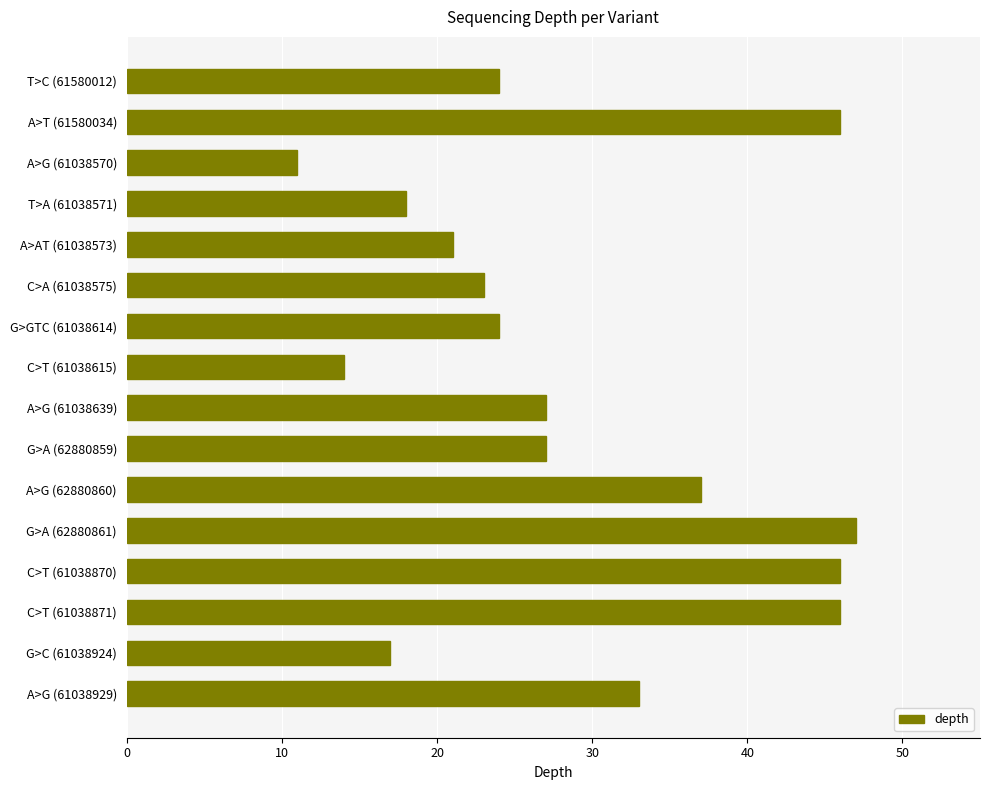

What is the smallest value displayed?

11